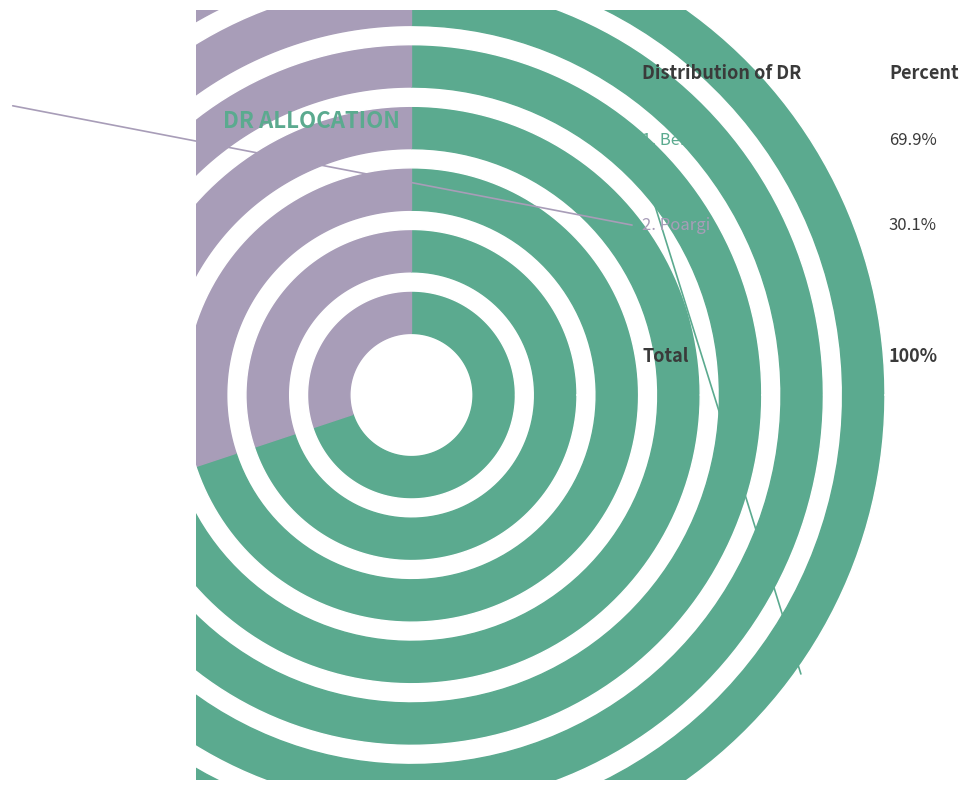

What percentage is NOT represented by Behaie?

30.1%